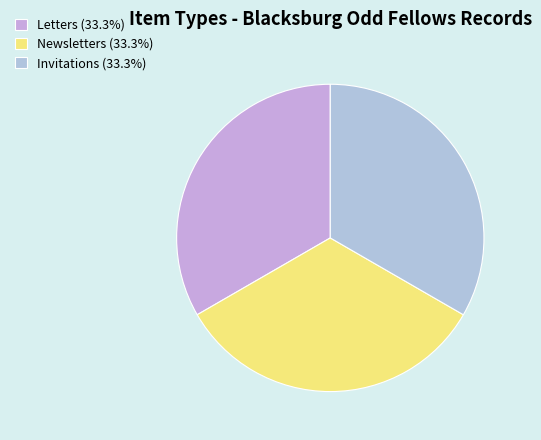

How many slices are in this pie chart?

3